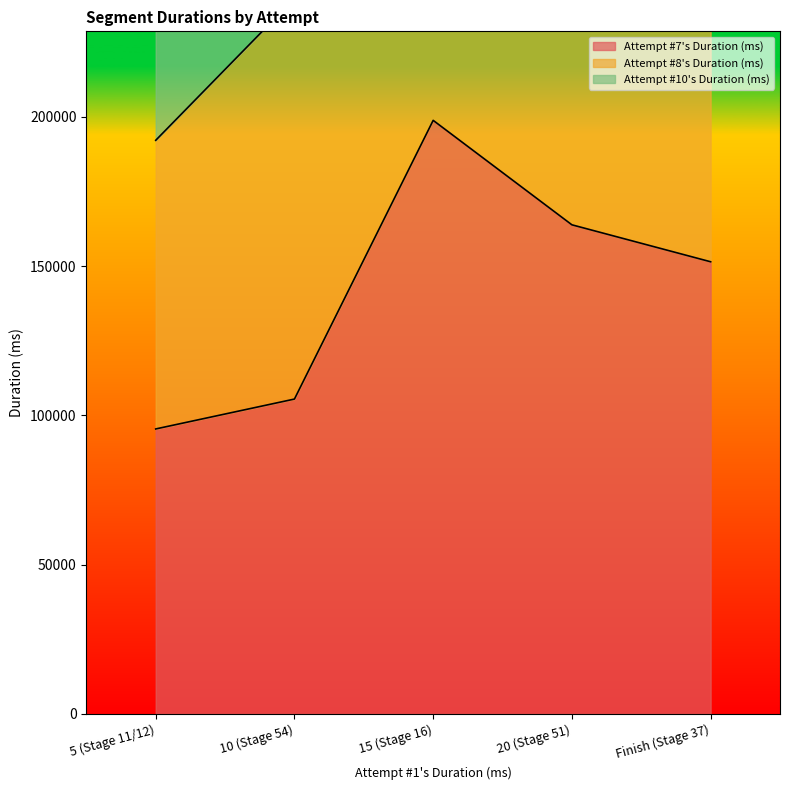

Where is Attempt #7's Duration (ms) nearest to the value 147122?

Finish (Stage 37)